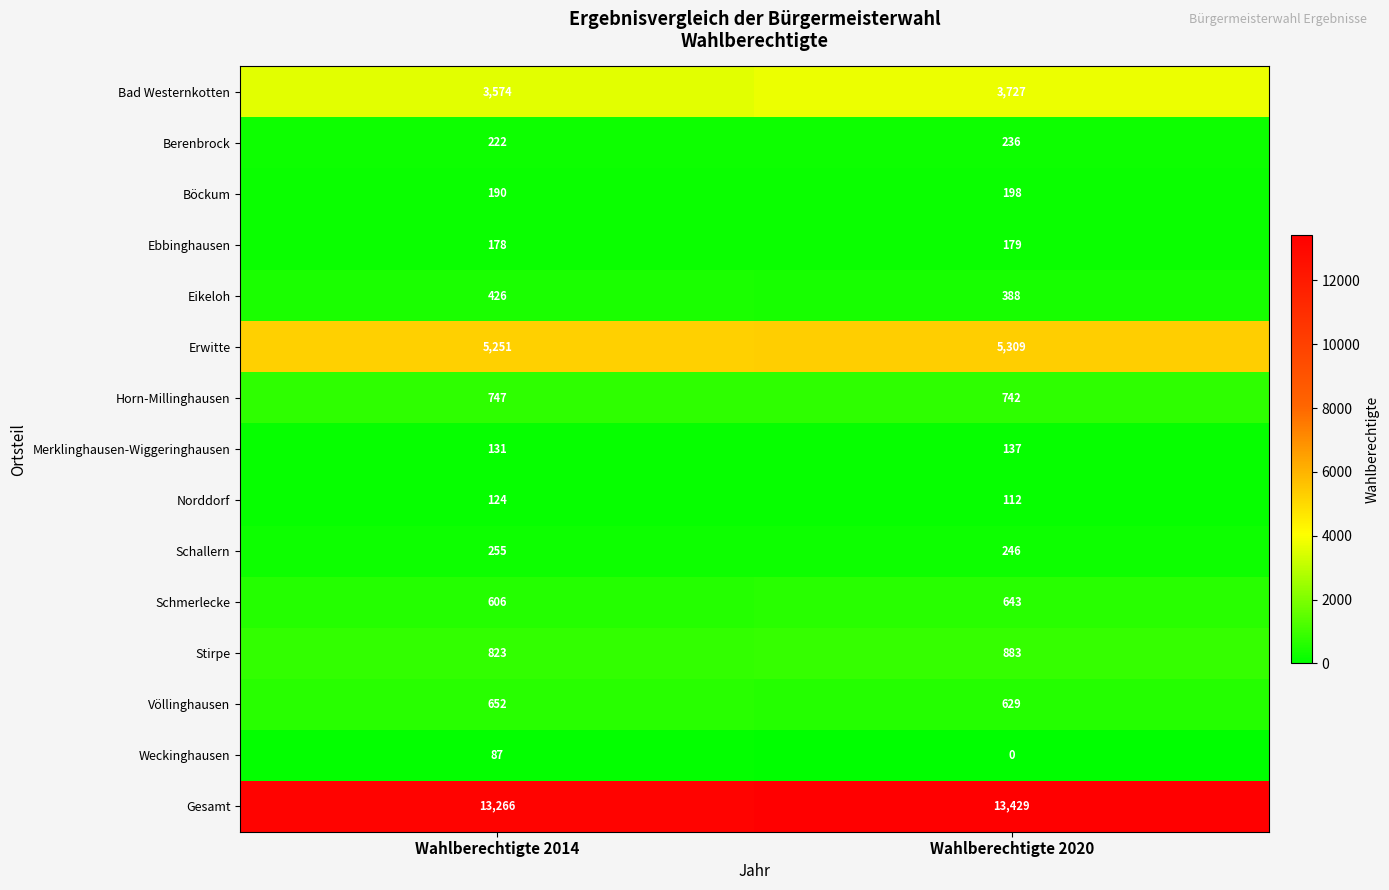

Which category has the lowest value across all series?

Wahlberechtigte 2020